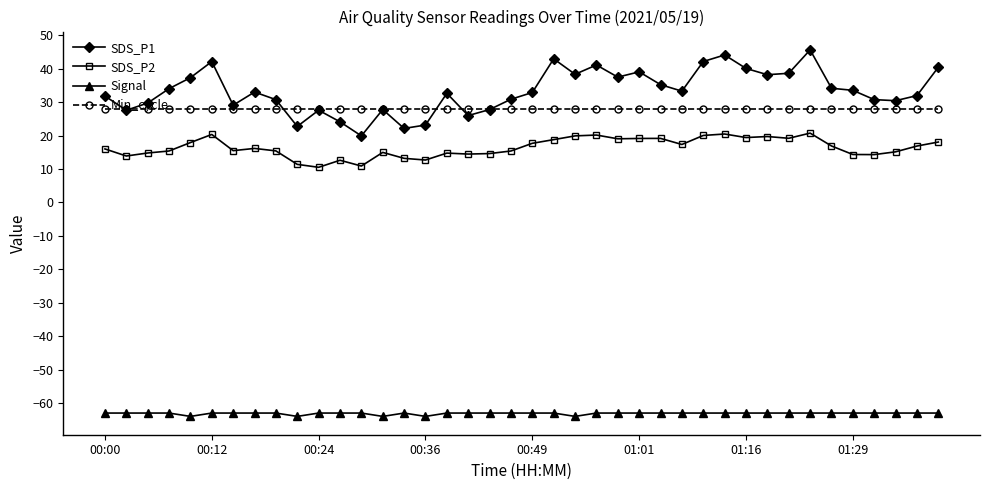

List the series in order of their peak value, lowest first.

Signal, SDS_P2, Min_cycle, SDS_P1